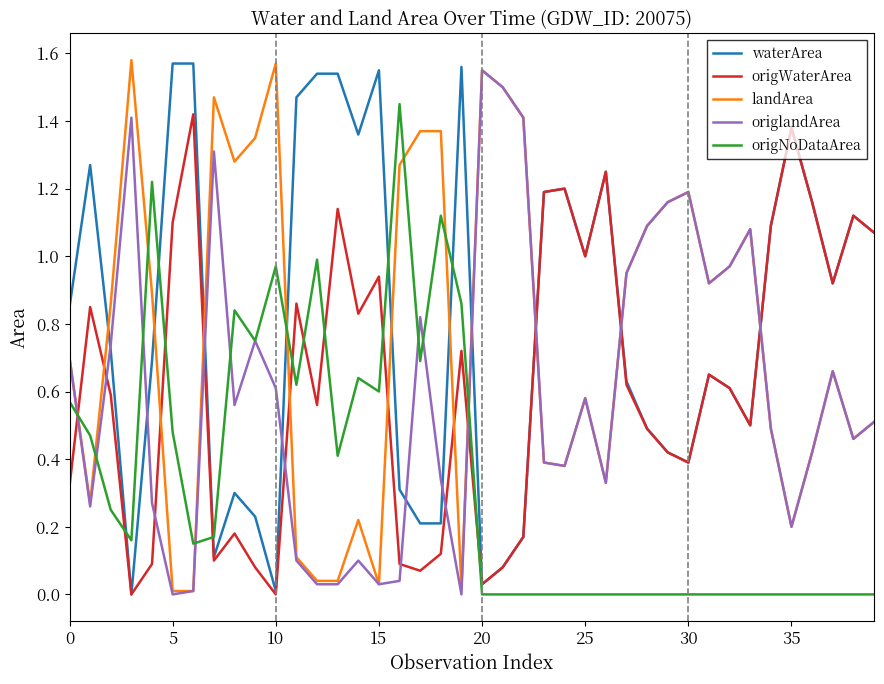

After their last crossing, which series has the higher values: landArea or origNoDataArea?

landArea